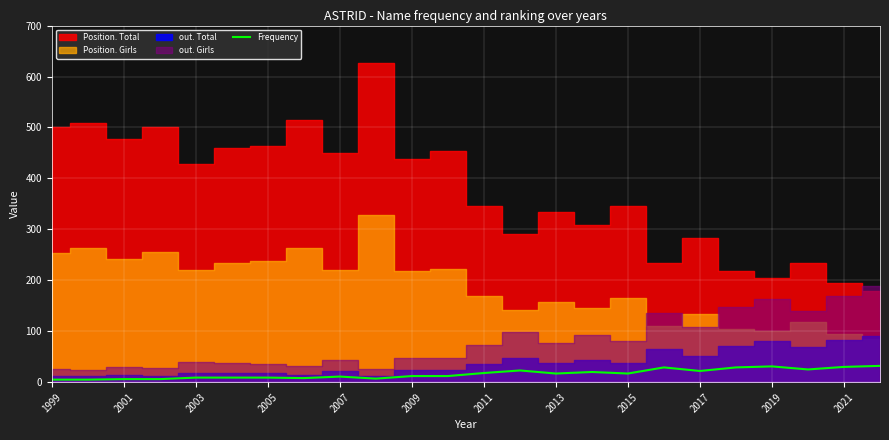

The value of Frequency at 2011 is 18. True or false?

True